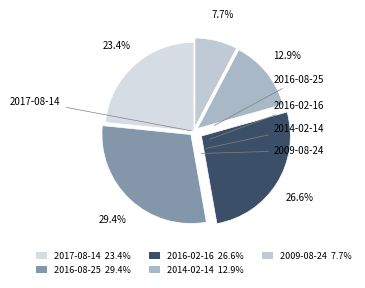

What is the smallest slice in the pie chart?

2009-08-24